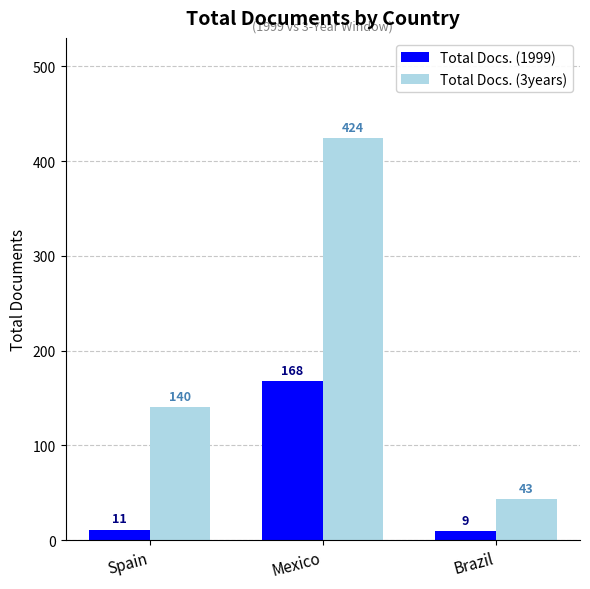

List the series in order of their peak value, highest first.

Total Docs. (3years), Total Docs. (1999)